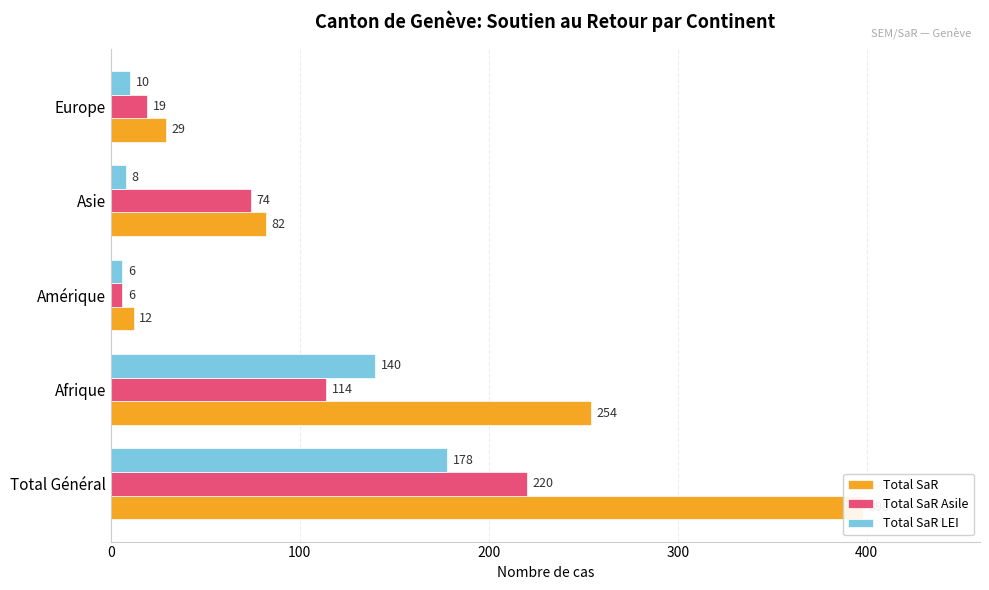

Reading right to left, what are all the values shown in this chart?

Total SaR: 29	82	12	254	398
Total SaR Asile: 19	74	6	114	220
Total SaR LEI: 10	8	6	140	178